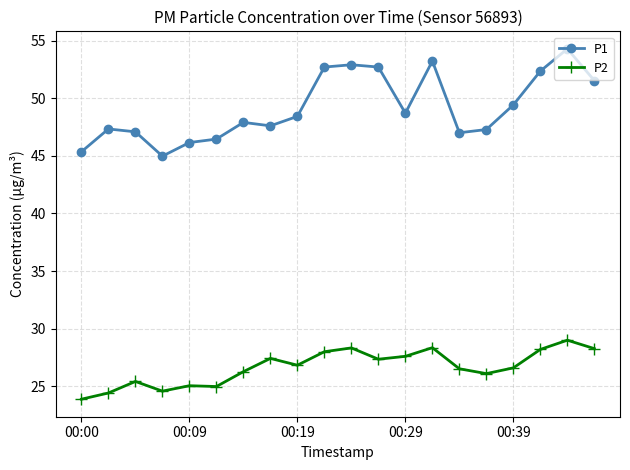

List the series in order of their overall mean, highest first.

P1, P2